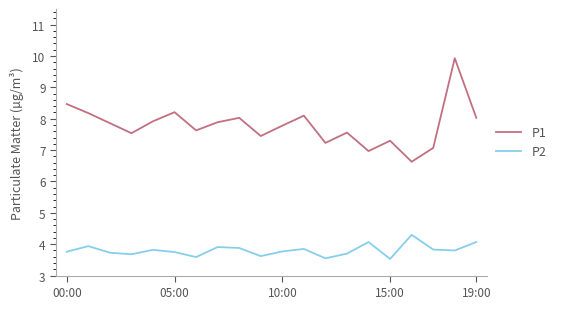

Which series has the largest total across all categories?

P1